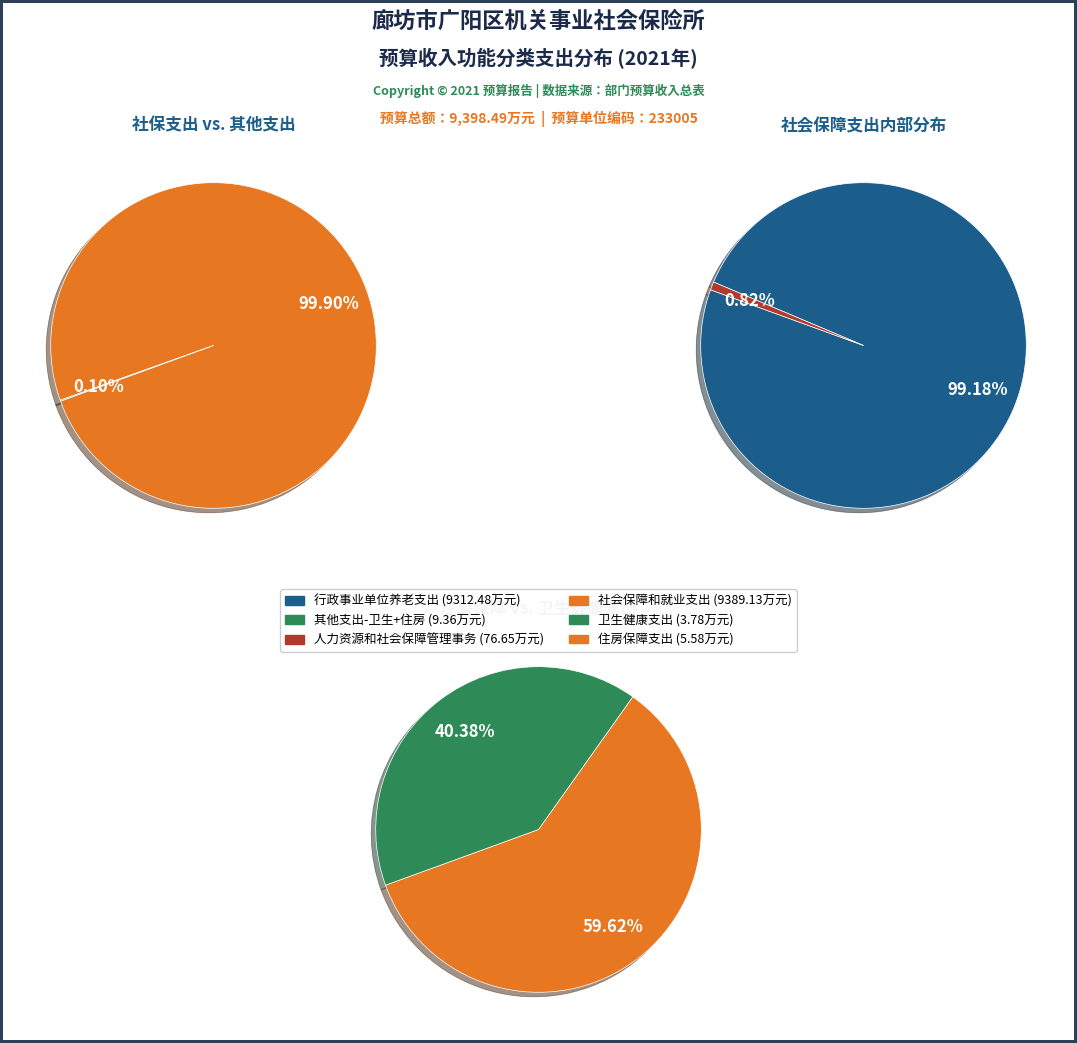

Rank the categories by value from lowest to highest.

卫生健康支出, 住房保障支出, 社会保障和就业支出